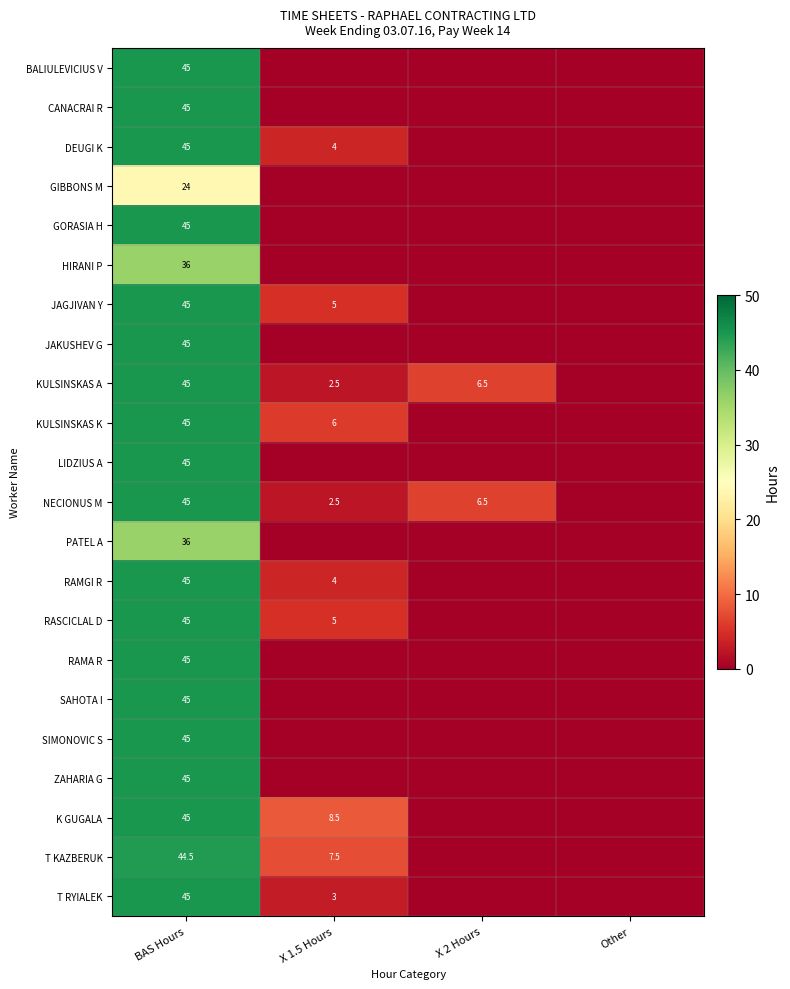

Is it true that GORASIA H equals 45.0 at BAS Hours?

True